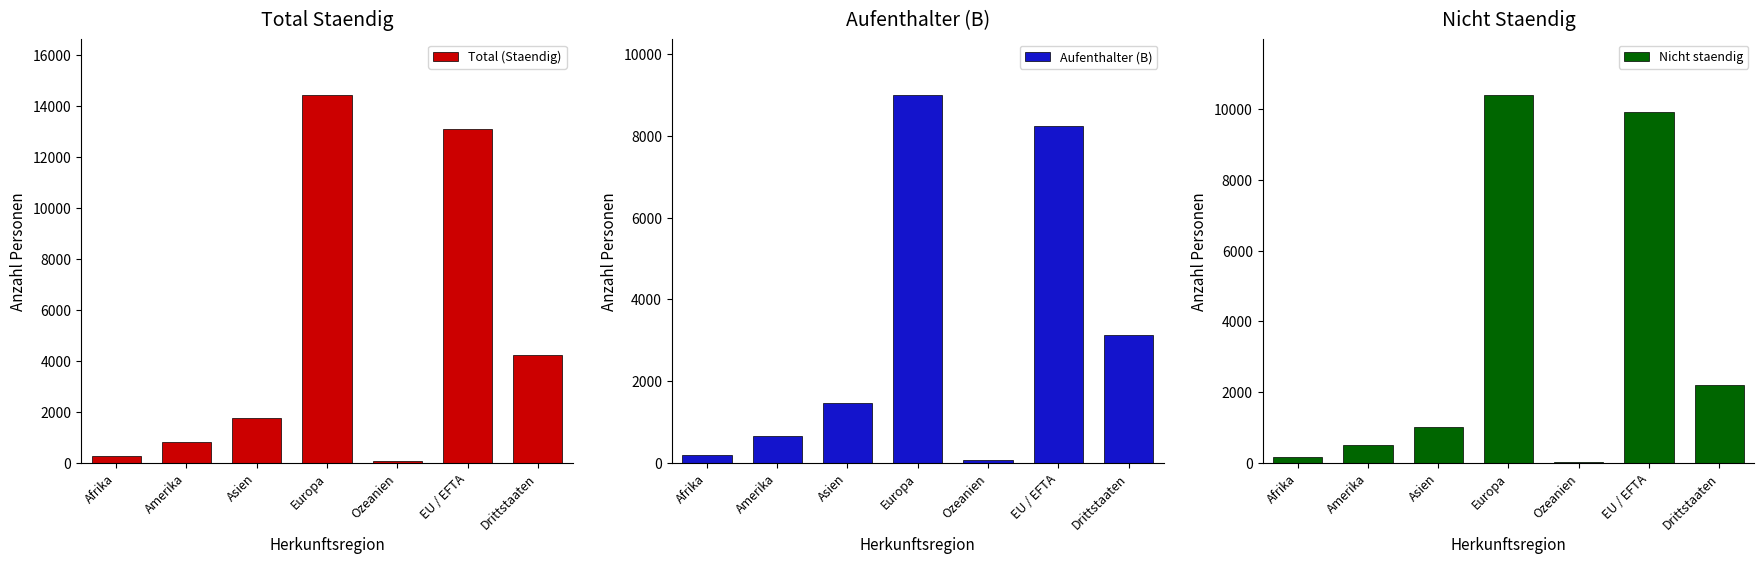

At how many categories does at least one series exceed 12958?

2